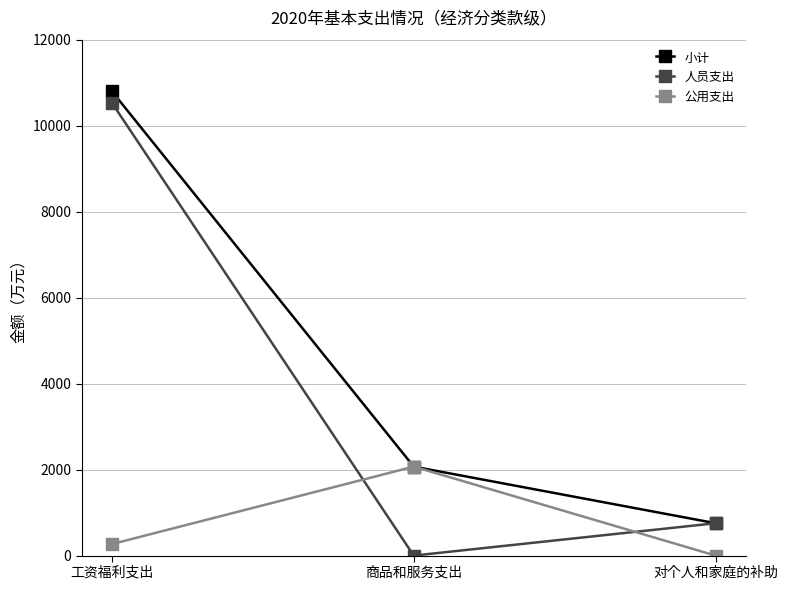

Does the chart display data point markers on the line(s)?

Yes